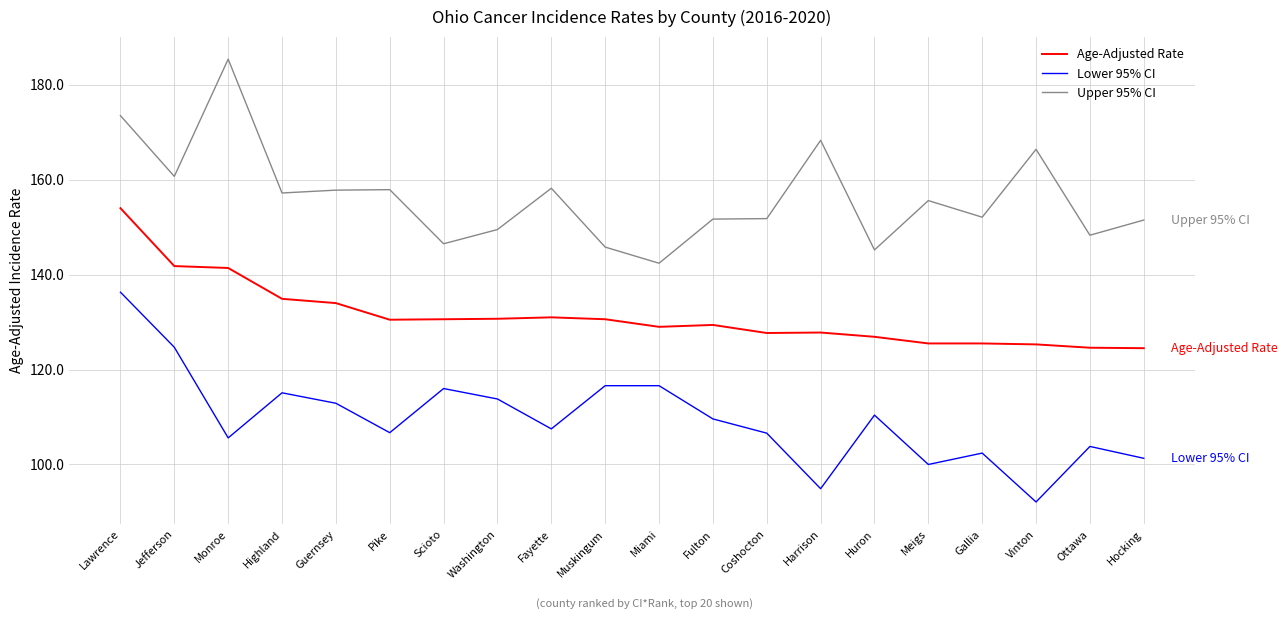

Is the value of Upper 95% CI at Meigs greater than the value of Age-Adjusted Rate at Washington?

Yes